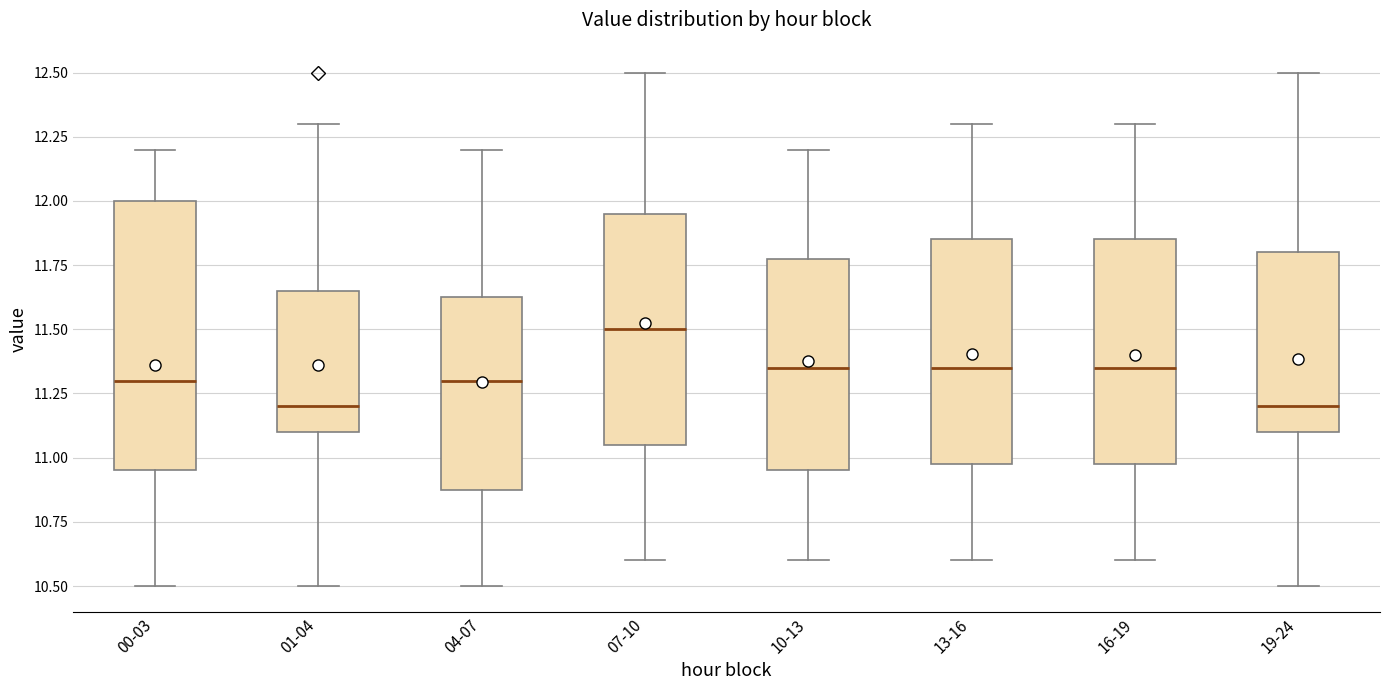

Reading left to right, read every box against the y-axis: the position of its median line, the range the box covers, and the ends of its whiskers. The values are not printed on the chart, so give them approximately, as read against the axis.

00-03: median 11.30, box 10.95 to 12.00, whiskers 10.50 to 12.20
01-04: median 11.20, box 11.10 to 11.65, whiskers 10.50 to 12.30
04-07: median 11.30, box 10.90 to 11.65, whiskers 10.50 to 12.20
07-10: median 11.50, box 11.05 to 11.95, whiskers 10.60 to 12.50
10-13: median 11.35, box 10.95 to 11.80, whiskers 10.60 to 12.20
13-16: median 11.35, box 11.00 to 11.85, whiskers 10.60 to 12.30
16-19: median 11.35, box 11.00 to 11.85, whiskers 10.60 to 12.30
19-24: median 11.20, box 11.10 to 11.80, whiskers 10.50 to 12.50